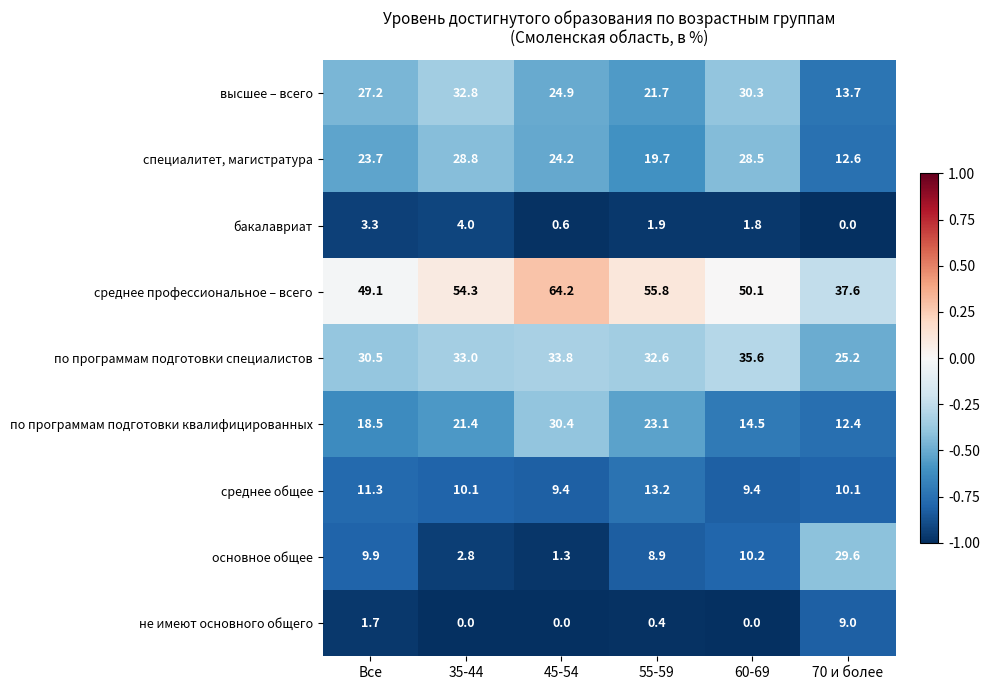

What is the difference between the highest and lowest values at 45-54?

64.2